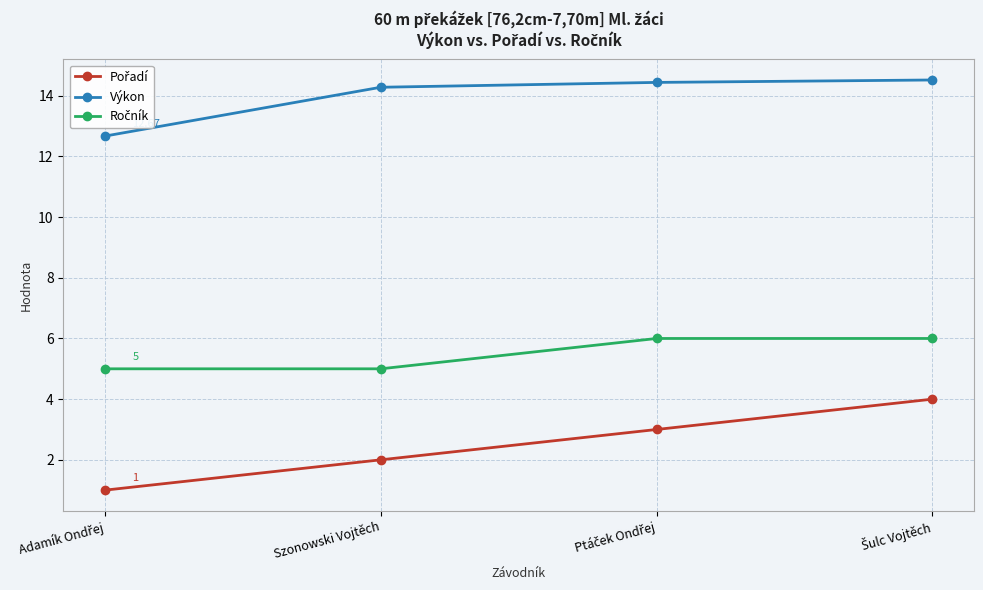

How many series are shown in this chart?

3